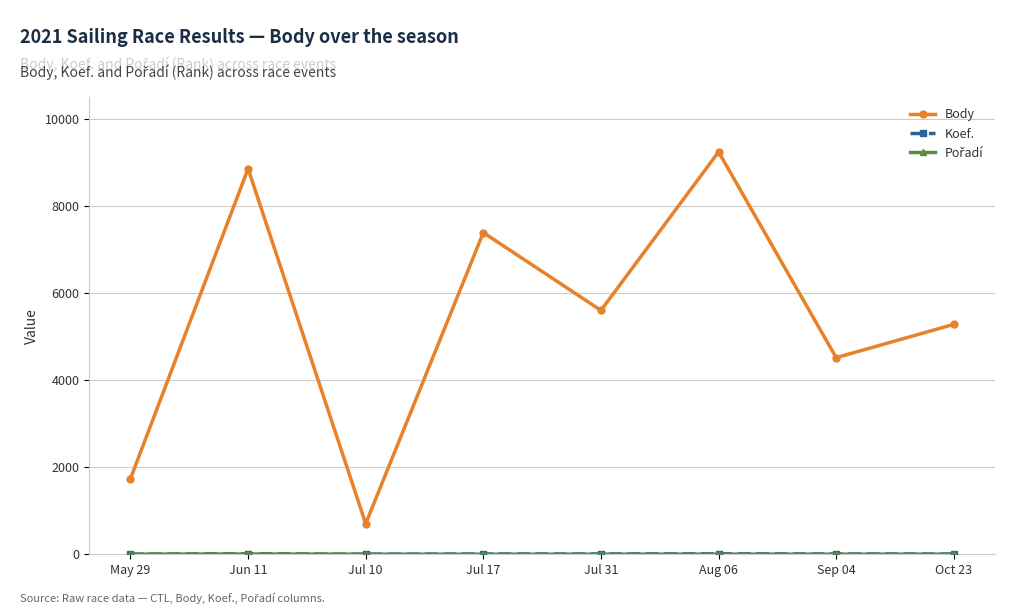

What is the greatest value displayed?

9240